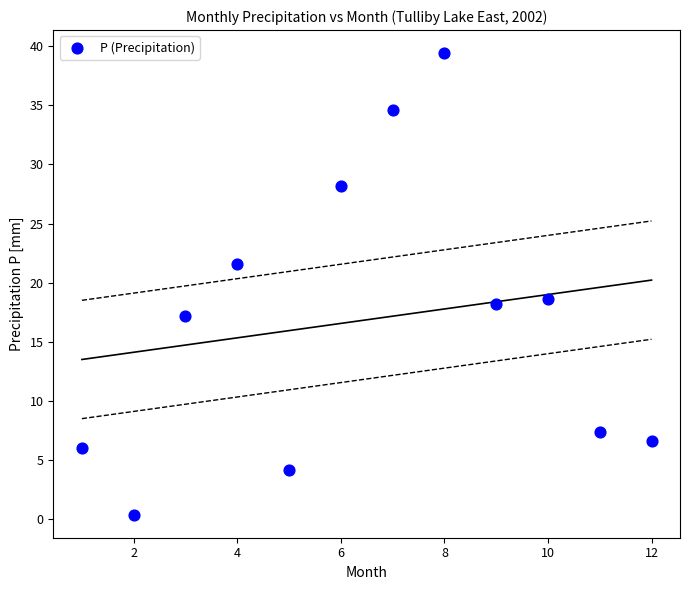

What is the range of Y values (max minus min)?

39.0